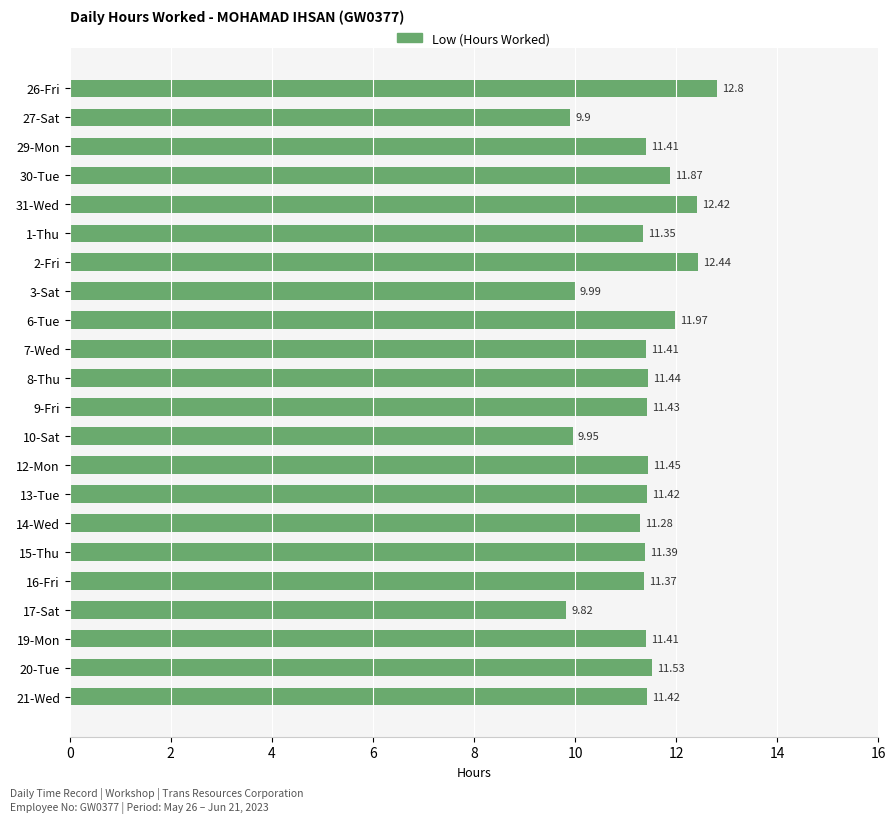

What is the change in value from 2-Fri to 6-Tue?

-0.5